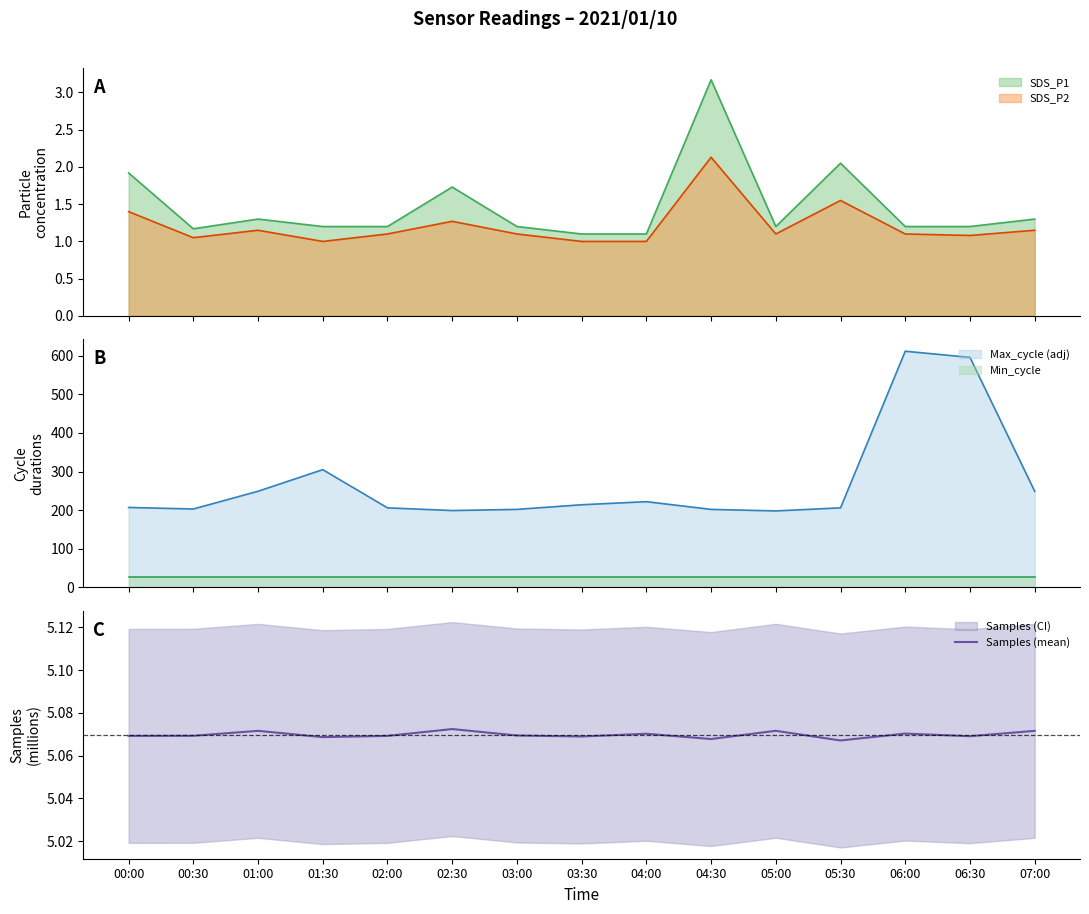

Where is the data nearest to the value 5?

05:30